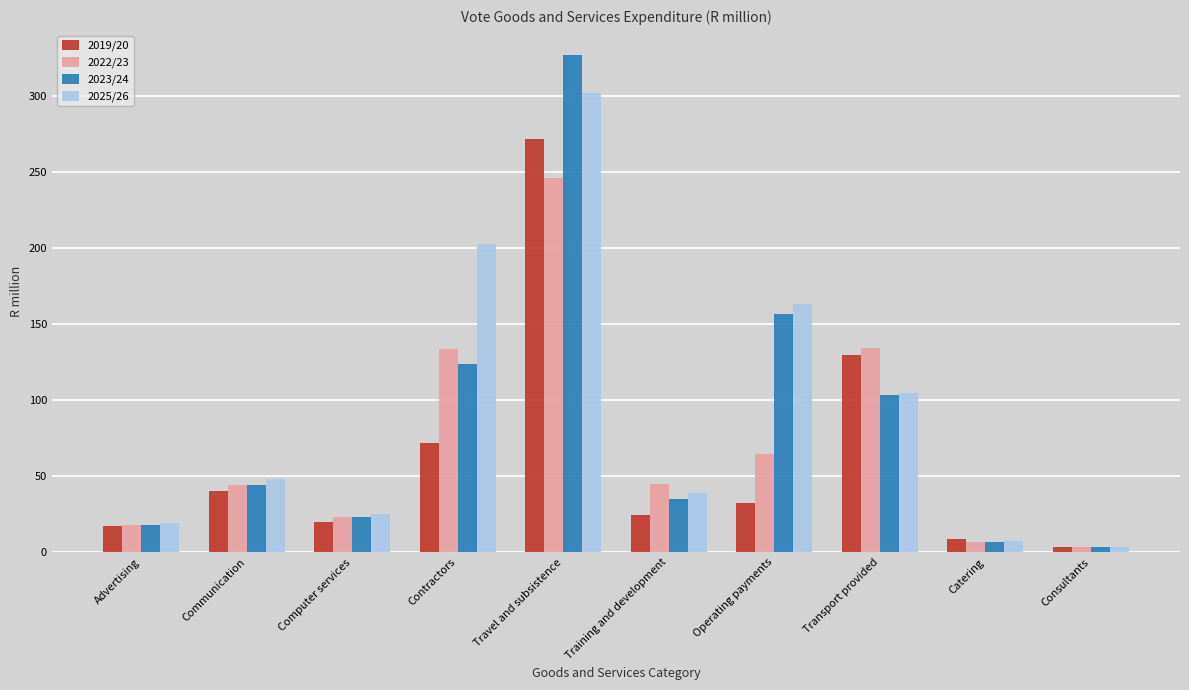

What is the difference between the 2019/20 values at Operating payments and Travel and subsistence?

239.2